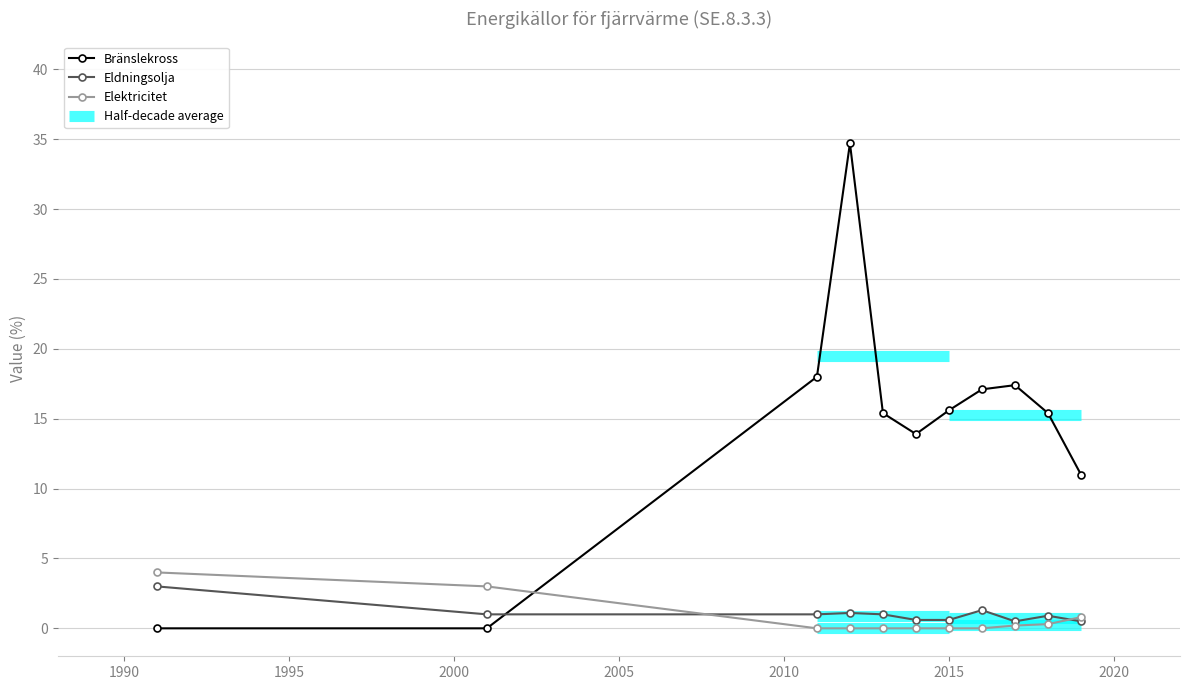

True or false: Bränslekross has more than 1 interior local peaks.

True